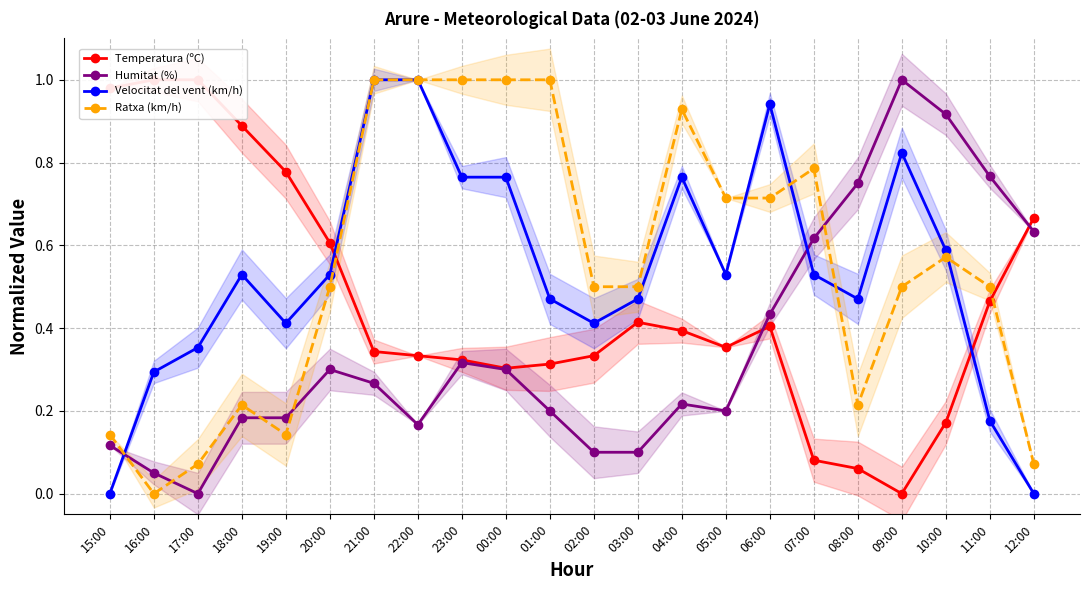

True or false: Velocitat del vent (km/h) has a value of 0.3 at 09:00.

False